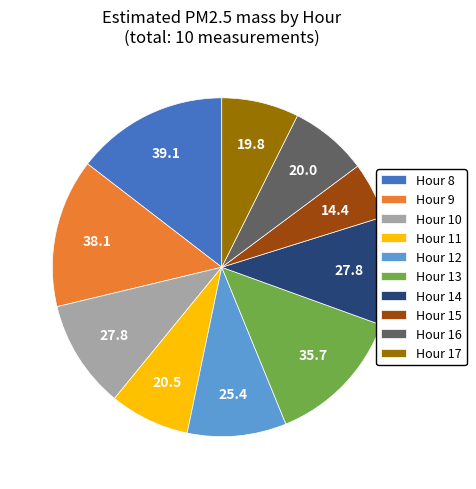

Which slice is the smallest?

Hour 15